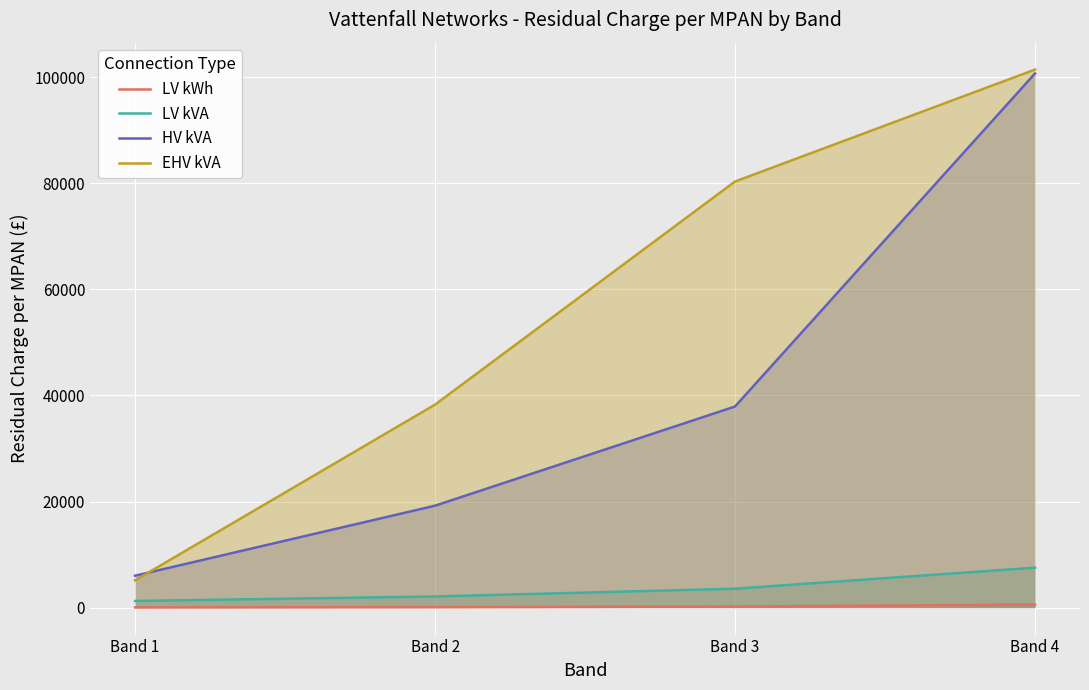

At which label does LV kWh reach its minimum?

Band 1